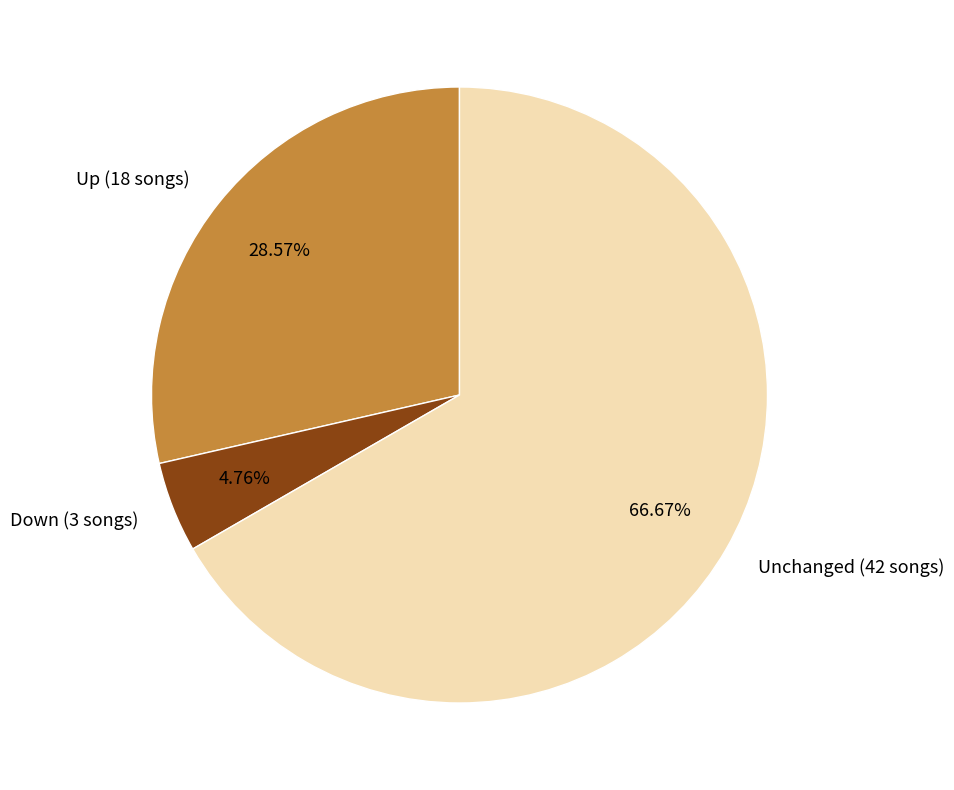

Between Unchanged (42 songs) and Up (18 songs), which is larger?

Unchanged (42 songs)